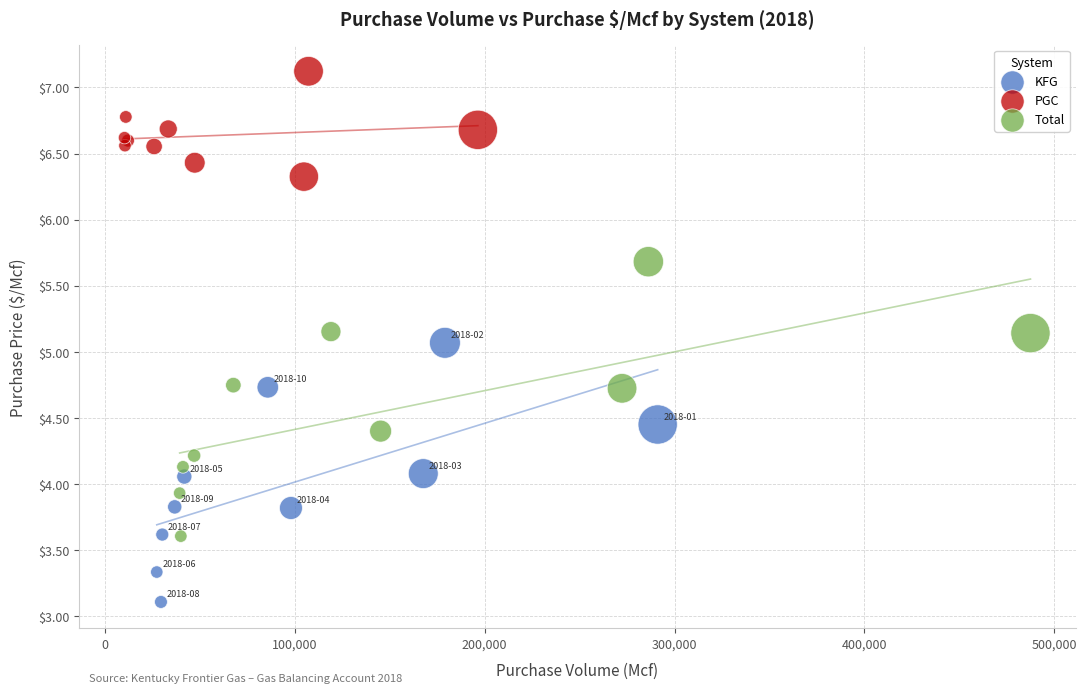

Which series has the largest Y range (max minus min)?

Total